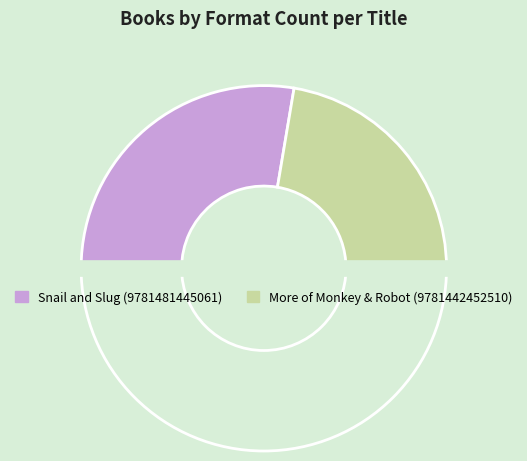

How many slices are in this pie chart?

3